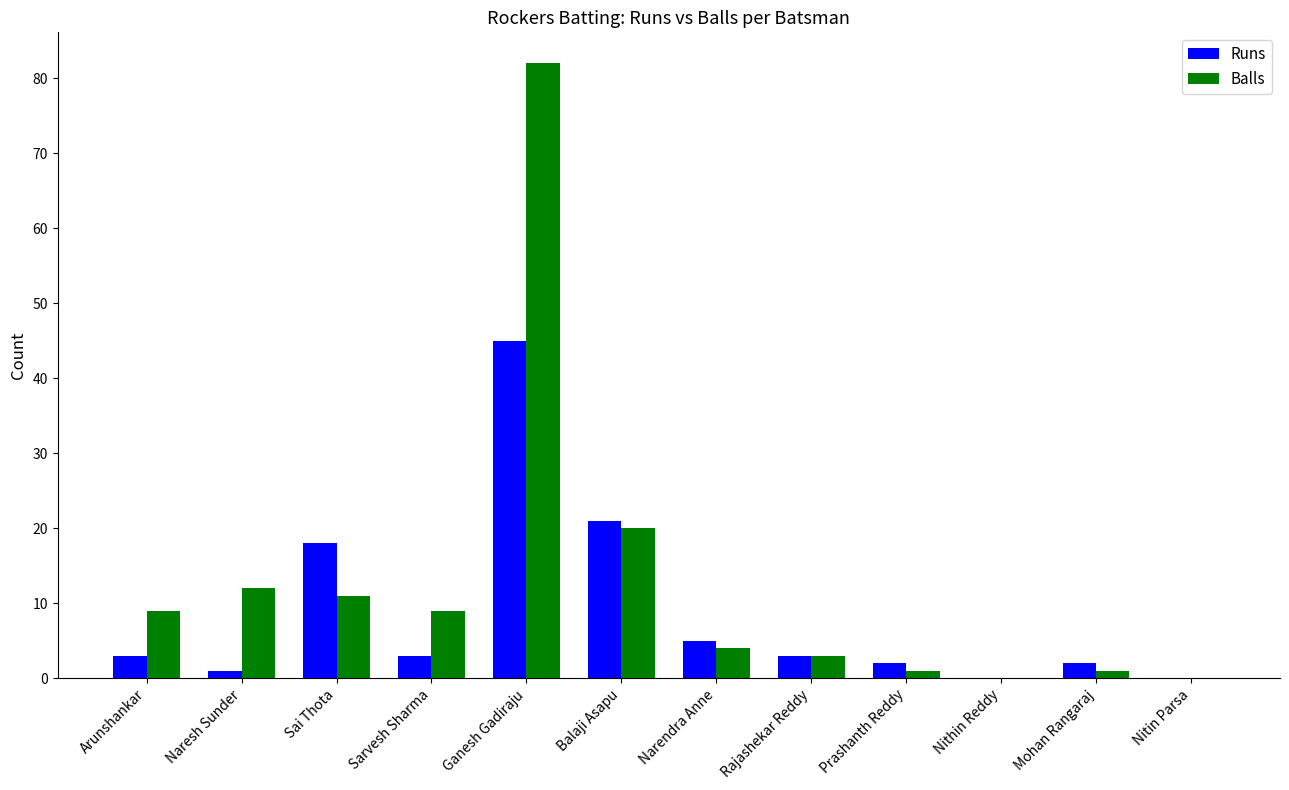

What is the sum of the Balls values at Nitin Parsa and Ganesh Gadiraju?

82